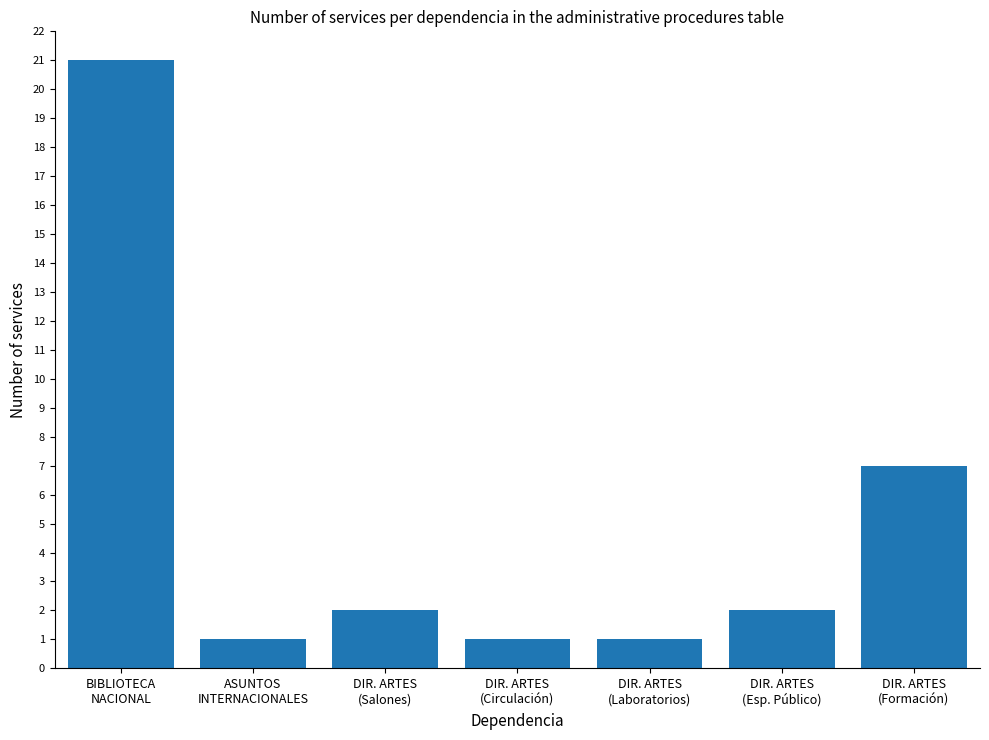

The value at DIR. ARTES
(Laboratorios) is 1. True or false?

True